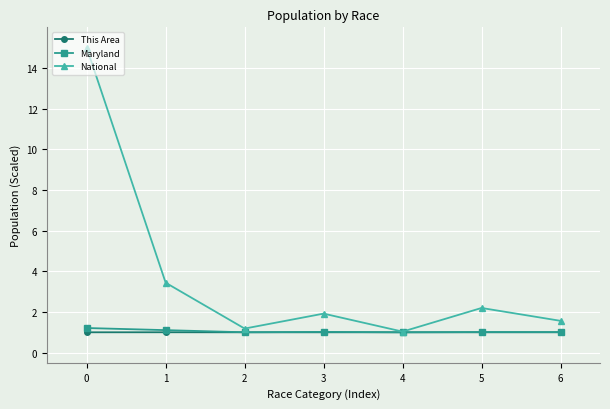

Reading right to left, extract all data points from this chart.

This Area: 6=1.0	5=1.0	4=1.0	3=1.0	2=1.0	1=1.0	0=1.0
Maryland: 6=1.0	5=1.0	4=1.0	3=1.0	2=1.0	1=1.1	0=1.2
National: 6=1.6	5=2.2	4=1.0	3=1.9	2=1.2	1=3.4	0=15.0